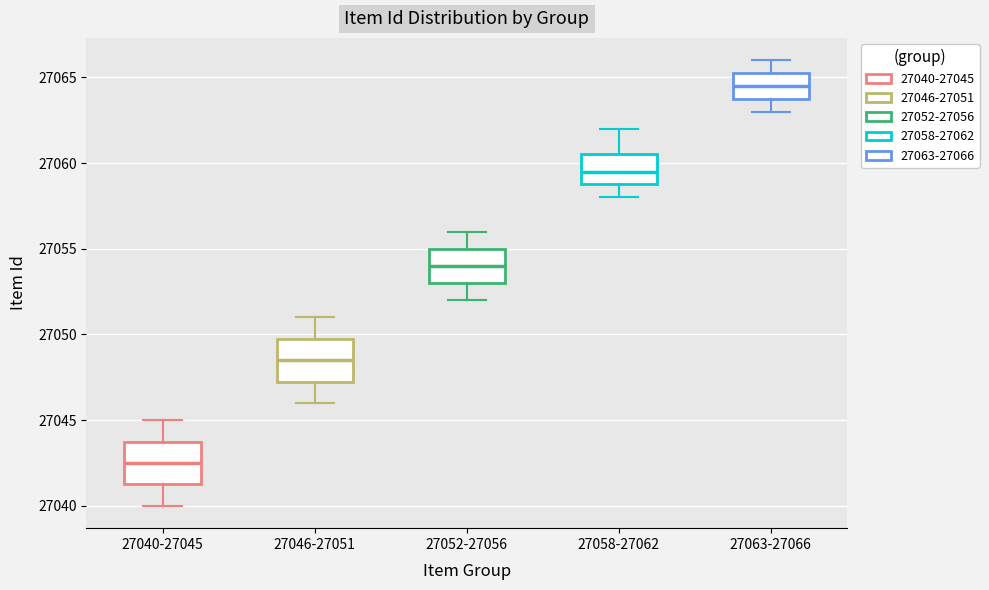

Reading left to right, read every box against the y-axis: the position of its median line, the range the box covers, and the ends of its whiskers. The values are not printed on the chart, so give them approximately, as read against the axis.

27040-27045: median 27042.5, box 27041.5 to 27044.0, whiskers 27040.0 to 27045.0
27046-27051: median 27048.5, box 27047.5 to 27050.0, whiskers 27046.0 to 27051.0
27052-27056: median 27054.0, box 27053.0 to 27055.0, whiskers 27052.0 to 27056.0
27058-27062: median 27059.5, box 27059.0 to 27060.5, whiskers 27058.0 to 27062.0
27063-27066: median 27064.5, box 27064.0 to 27065.5, whiskers 27063.0 to 27066.0